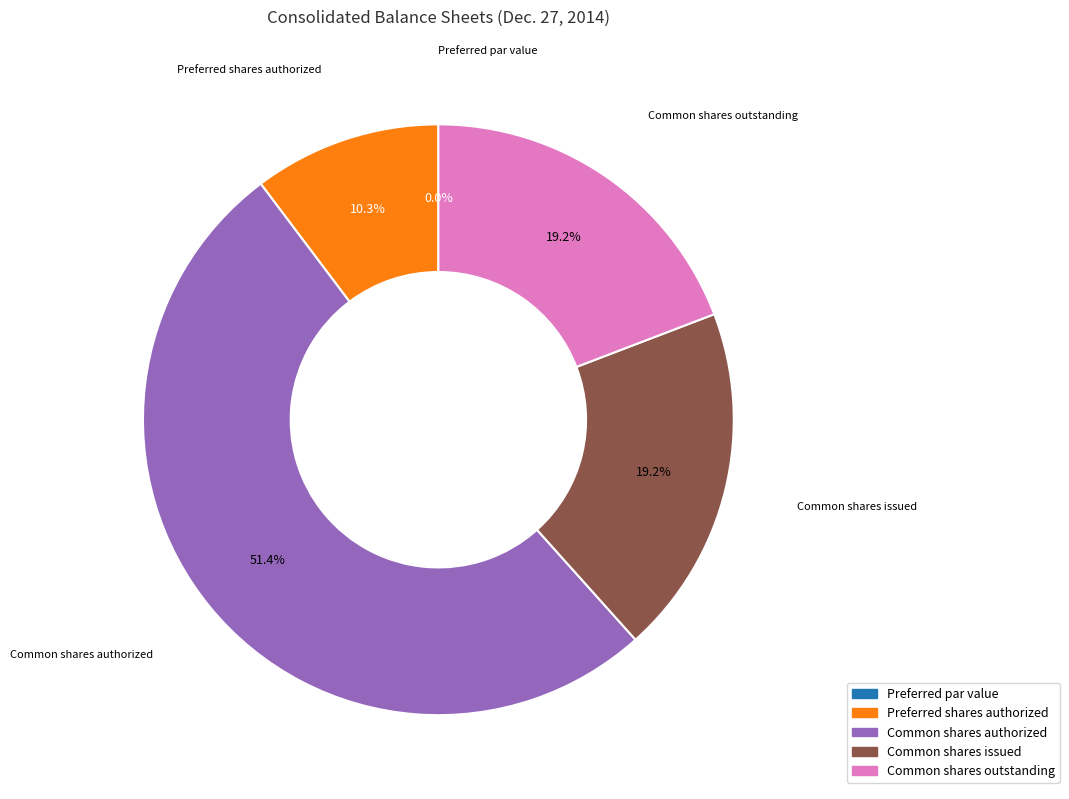

Which has a higher value, Preferred par value or Common shares authorized?

Common shares authorized